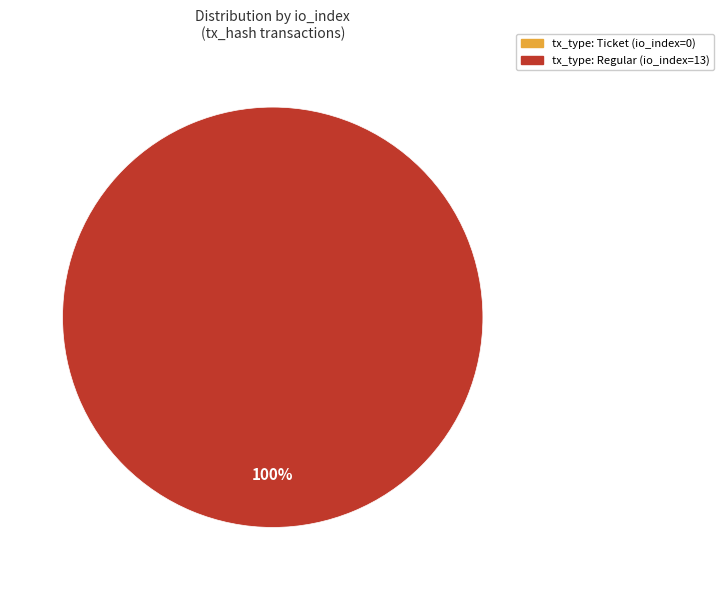

Is there any slice that represents more than half of the pie?

Yes